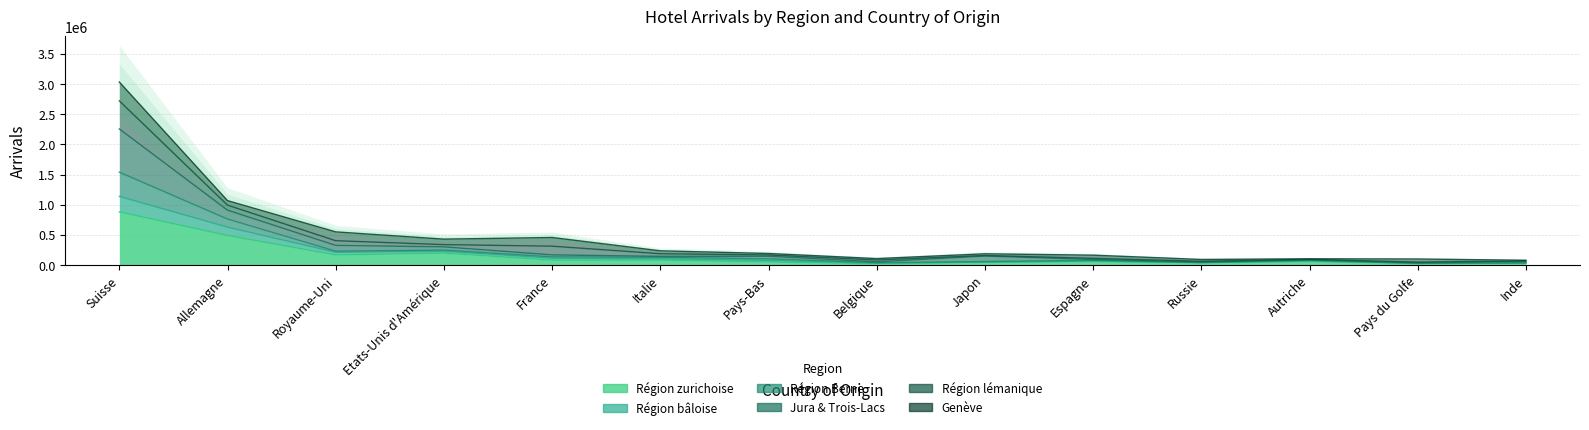

At Italie, list the series in order from largest to smallest.

Jura & Trois-Lacs (Arrivées), Région Berne (Arrivées), Région bâloise (Arrivées), Région zurichoise (Arrivées)